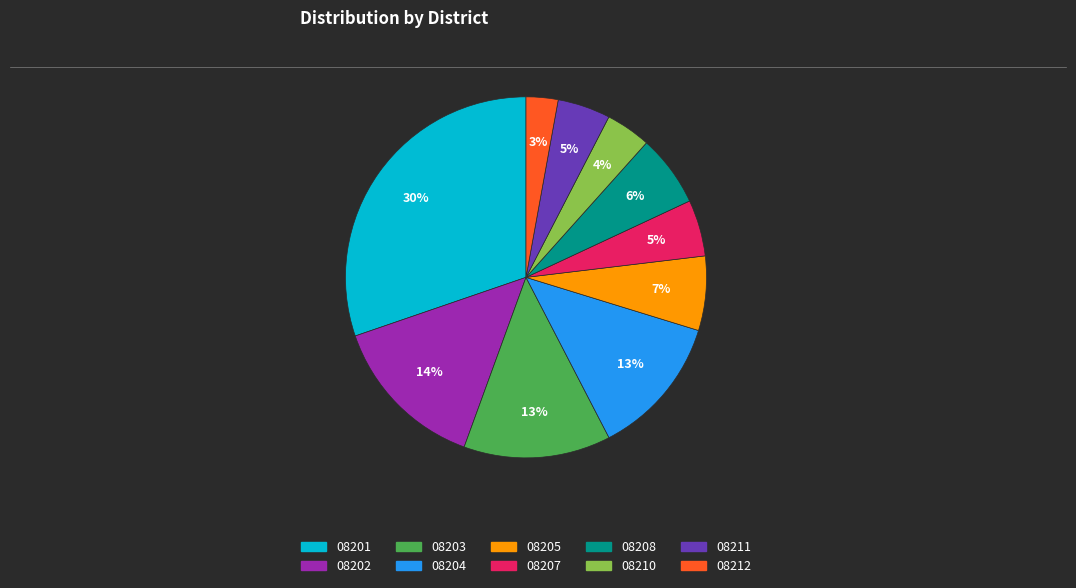

Combined, do 08205 and 08204 account for over 50%?

No